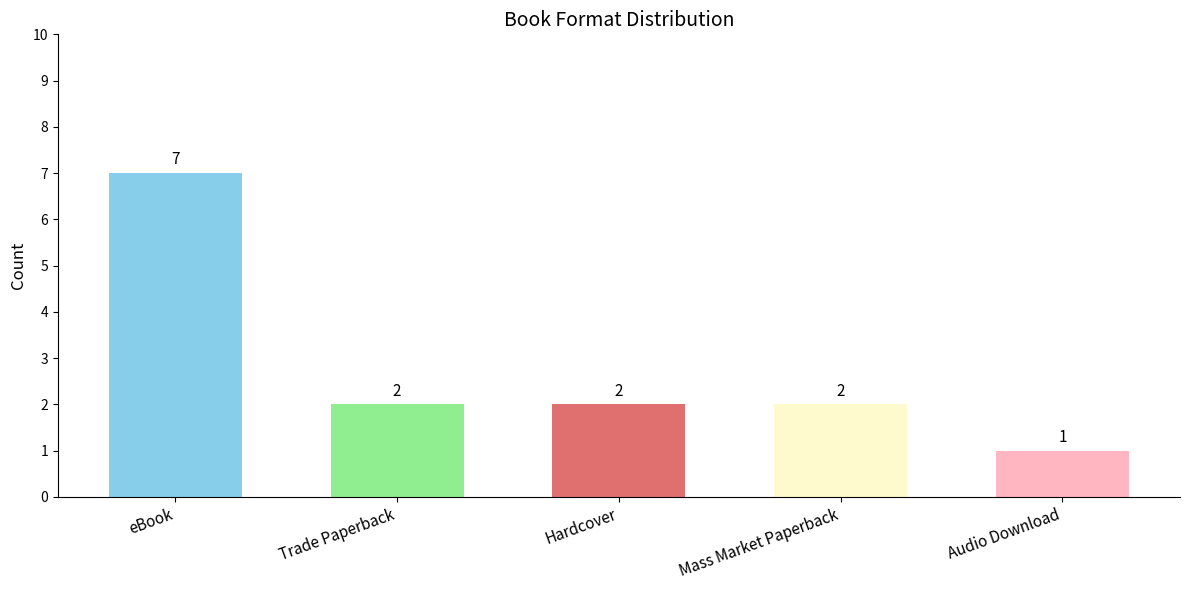

What is the label of the 5th bar from the right?

eBook